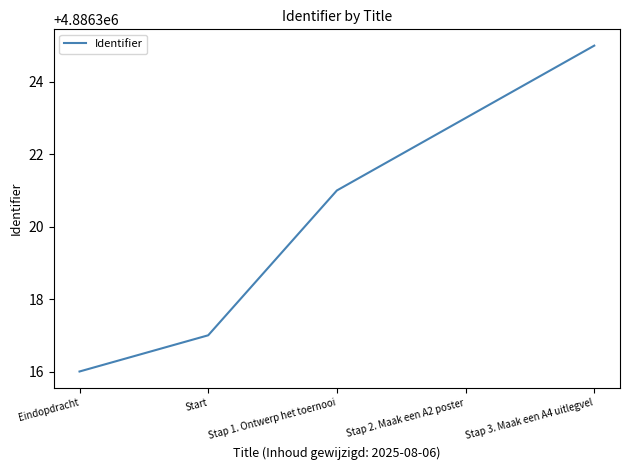

What is the average value?

4886320